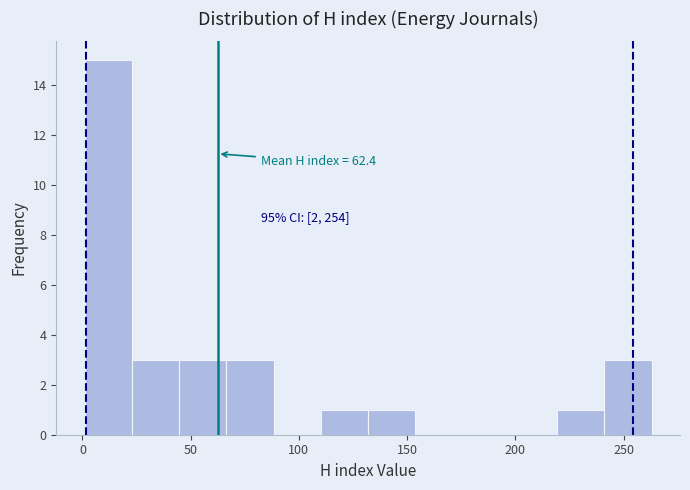

Over which range of the x-axis is the bar tallest?

0 to 25